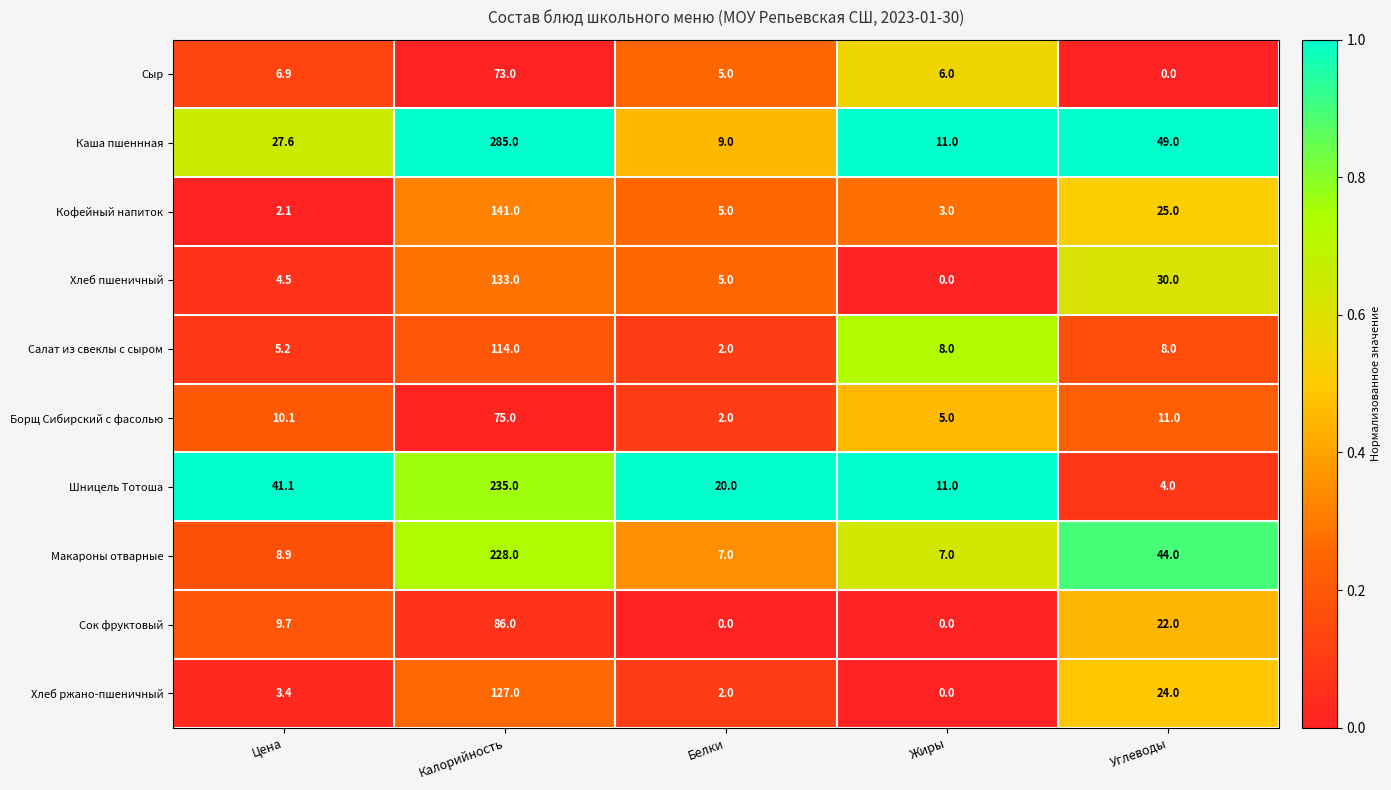

Which series has the largest total across all categories?

Каша пшеннная